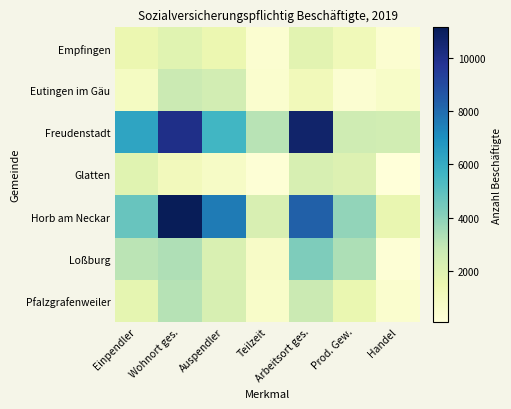

Reading left to right, list all the values displayed in this chart.

Empfingen: Einpendler=1480	Wohnort ges.=1933	Auspendler=1512	Teilzeit=436	Arbeitsort ges.=1901	Prod. Gew.=1210	Handel=434
Eutingen im Gäu: Einpendler=899	Wohnort ges.=2713	Auspendler=2447	Teilzeit=479	Arbeitsort ges.=1167	Prod. Gew.=364	Handel=657
Freudenstadt: Einpendler=6283	Wohnort ges.=9976	Auspendler=5578	Teilzeit=3117	Arbeitsort ges.=10684	Prod. Gew.=2569	Handel=2486
Glatten: Einpendler=1924	Wohnort ges.=1104	Auspendler=775	Teilzeit=262	Arbeitsort ges.=2253	Prod. Gew.=2063	Handel=94
Horb am Neckar: Einpendler=4727	Wohnort ges.=11141	Auspendler=7567	Teilzeit=2228	Arbeitsort ges.=8309	Prod. Gew.=3888	Handel=1619
Loßburg: Einpendler=3112	Wohnort ges.=3303	Auspendler=2175	Teilzeit=703	Arbeitsort ges.=4241	Prod. Gew.=3339	Handel=239
Pfalzgrafenweiler: Einpendler=1773	Wohnort ges.=3197	Auspendler=2263	Teilzeit=628	Arbeitsort ges.=2708	Prod. Gew.=1579	Handel=457